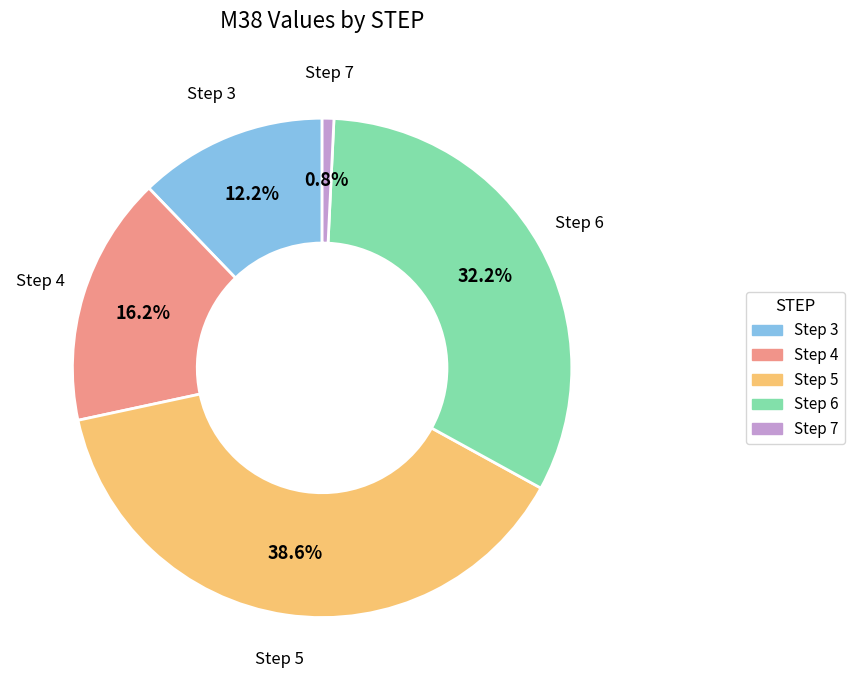

What percentage is NOT represented by Step 4?

83.8%